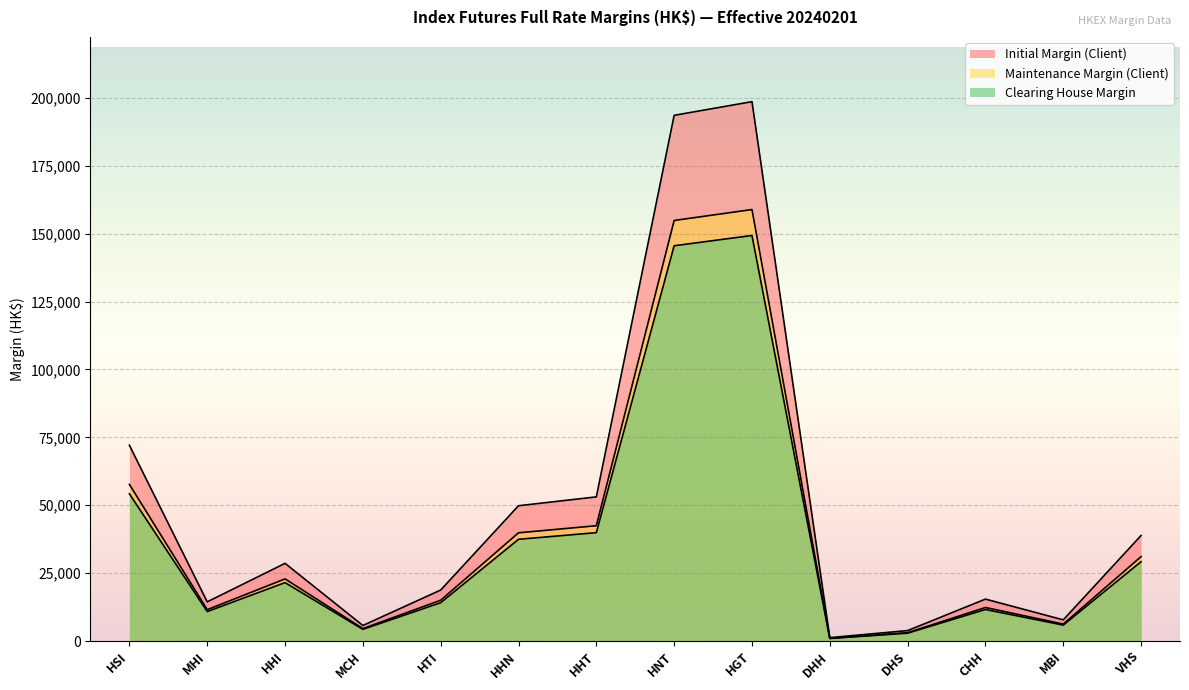

True or false: Maintenance Margin (Client) has more than 2 points higher than both neighbors.

True